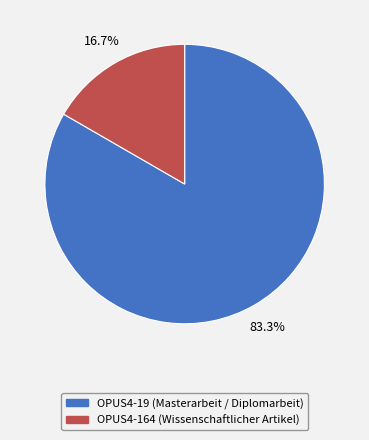

To the nearest percent, what is the average slice percentage?

50%